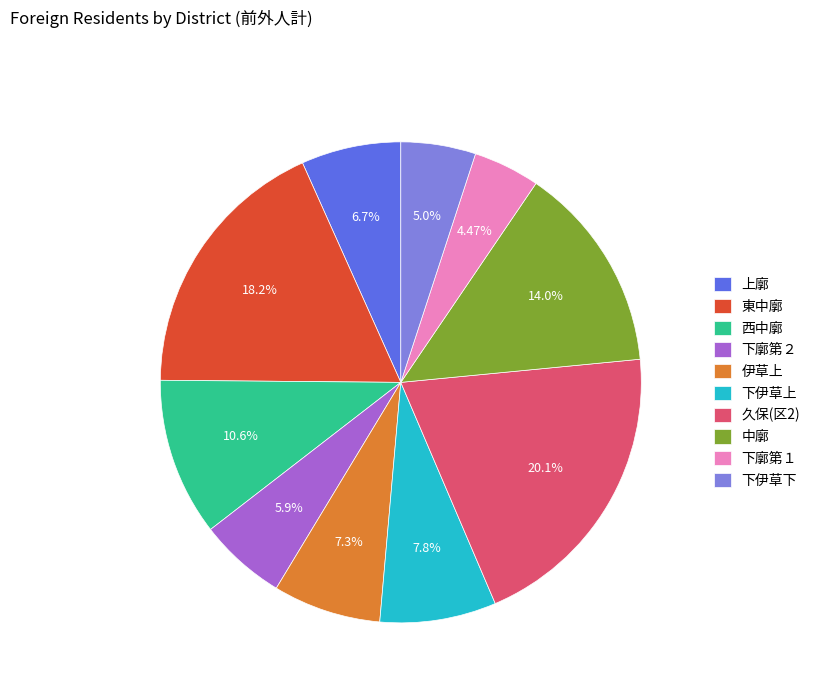

Do 下伊草上 and 伊草上 together represent more than half of the pie?

No